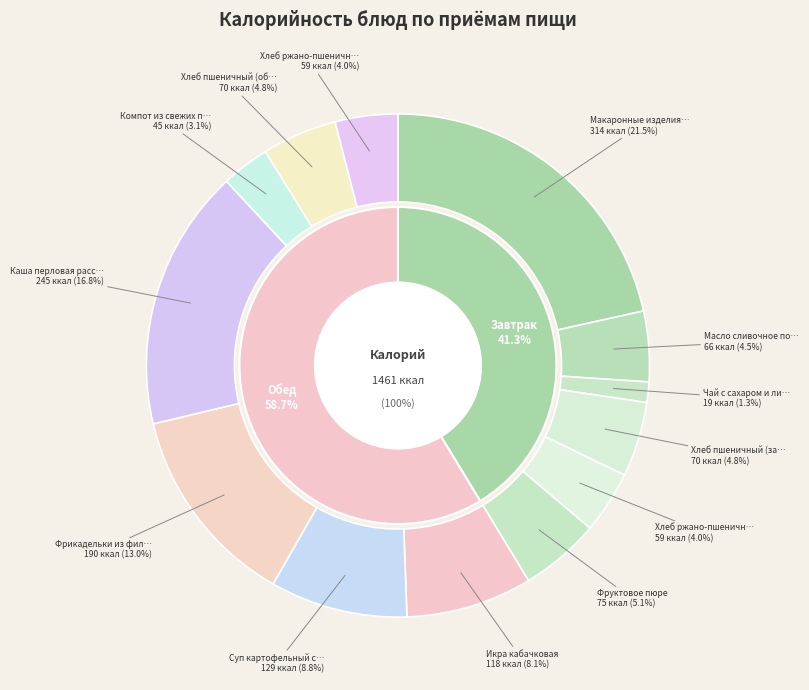

Rank the categories by value from highest to lowest.

Макаронные изделия отварные с сыром, Каша перловая рассыпчатая, Фрикадельки из филе курицы в соусе, Суп картофельный с бобовыми горохом, Икра кабачковая, Фруктовое пюре, Хлеб пшеничный (завтрак), Хлеб пшеничный (обед), Масло сливочное порционное, Хлеб ржано-пшеничный (завтрак), Хлеб ржано-пшеничный (обед), Компот из свежих плодов яблок, Чай с сахаром и лимоном